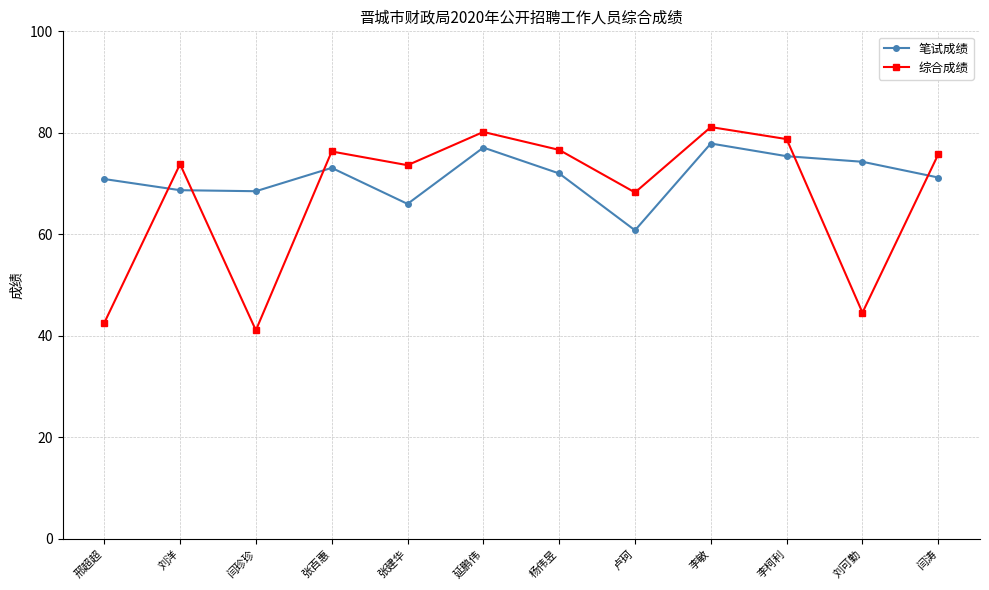

How many times do 综合成绩 and 笔试成绩 cross each other?

5